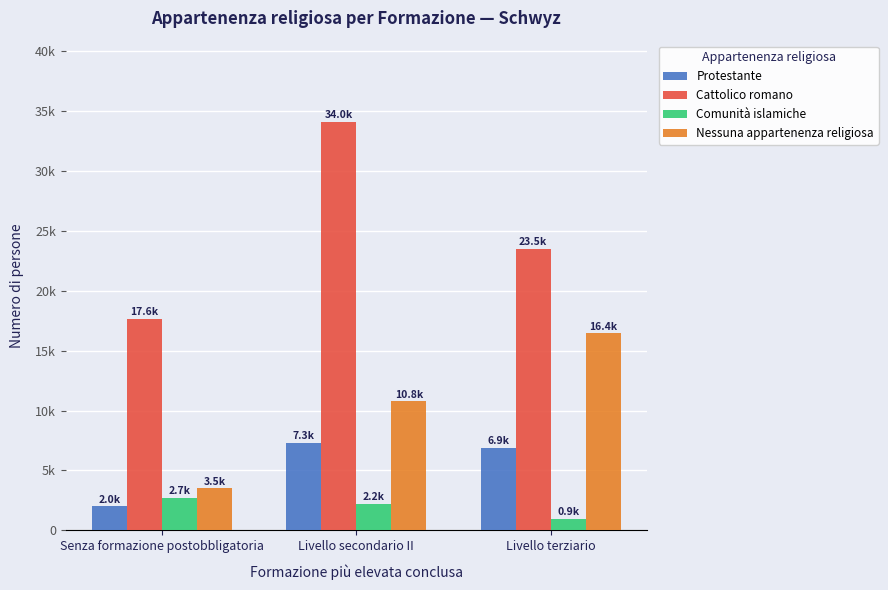

Does the chart contain any negative values?

No